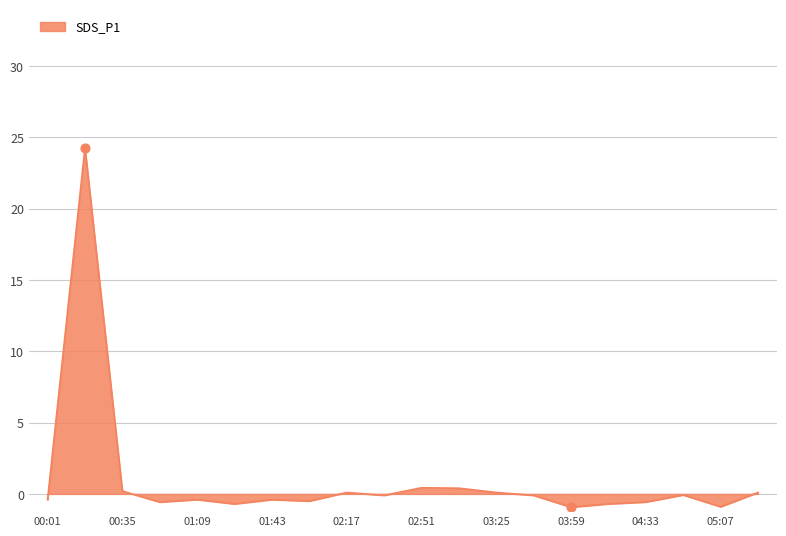

What is the difference between the maximum and minimum values?

25.2